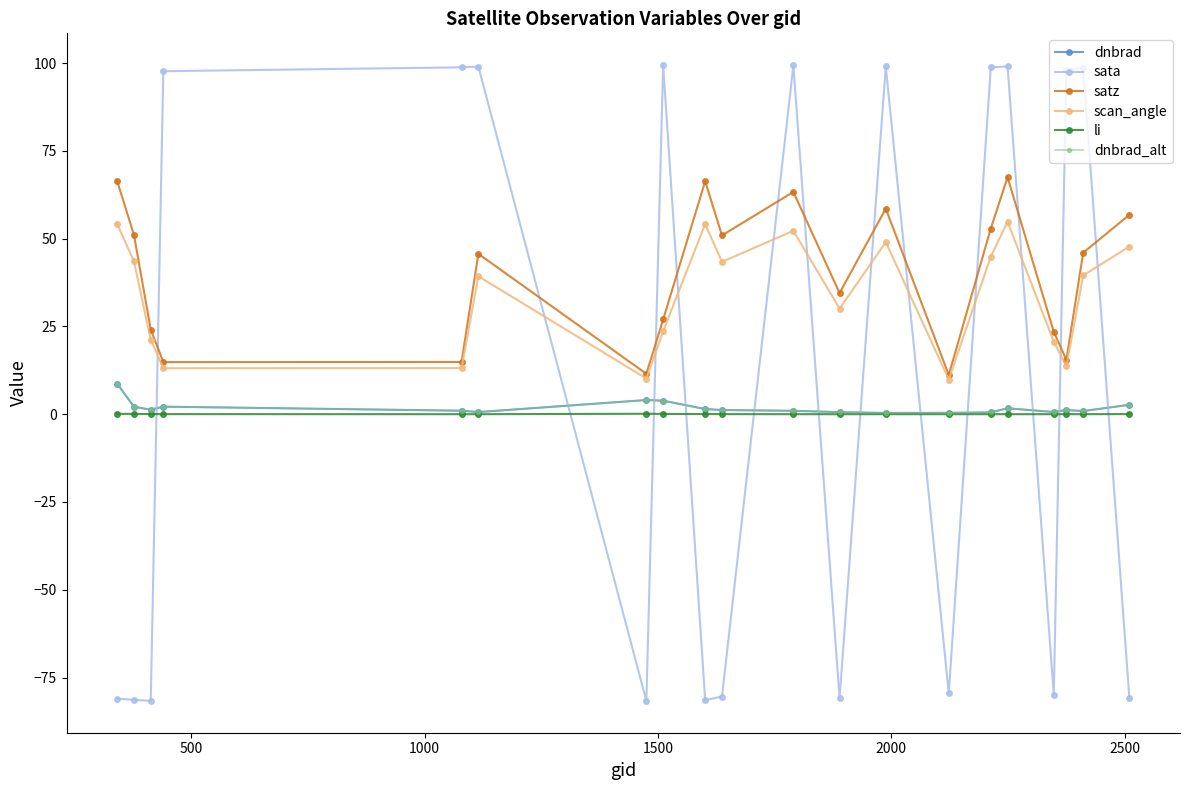

How many values in the scan_angle series are below 39?

9